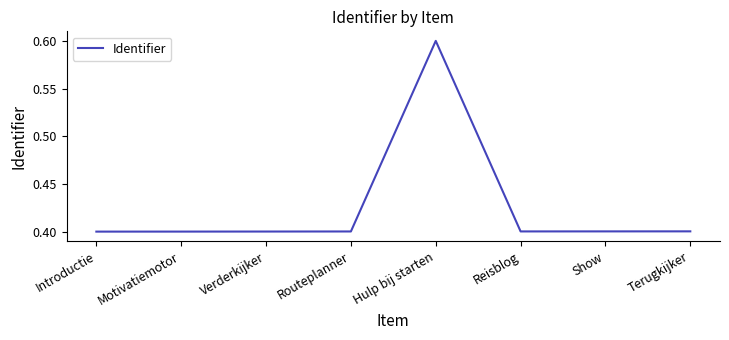

The chart shows a value of 0.1 at Verderkijker. True or false?

False